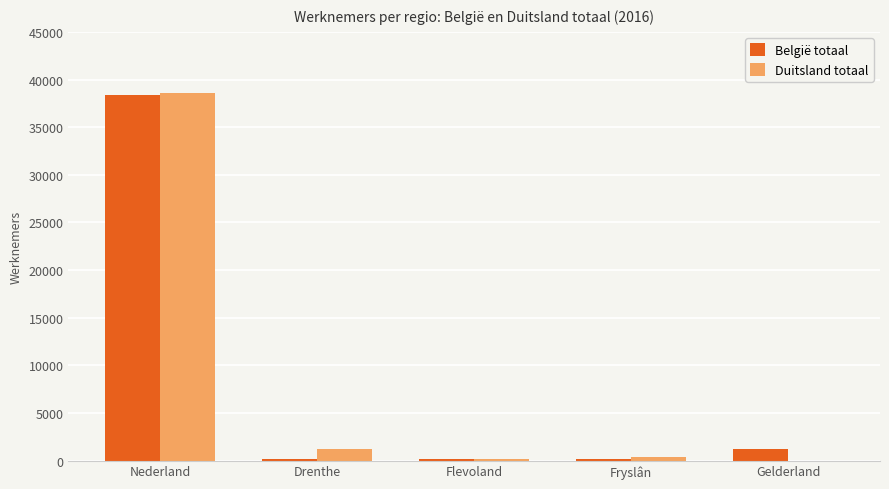

Which series has the largest range (max minus min)?

Duitsland totaal